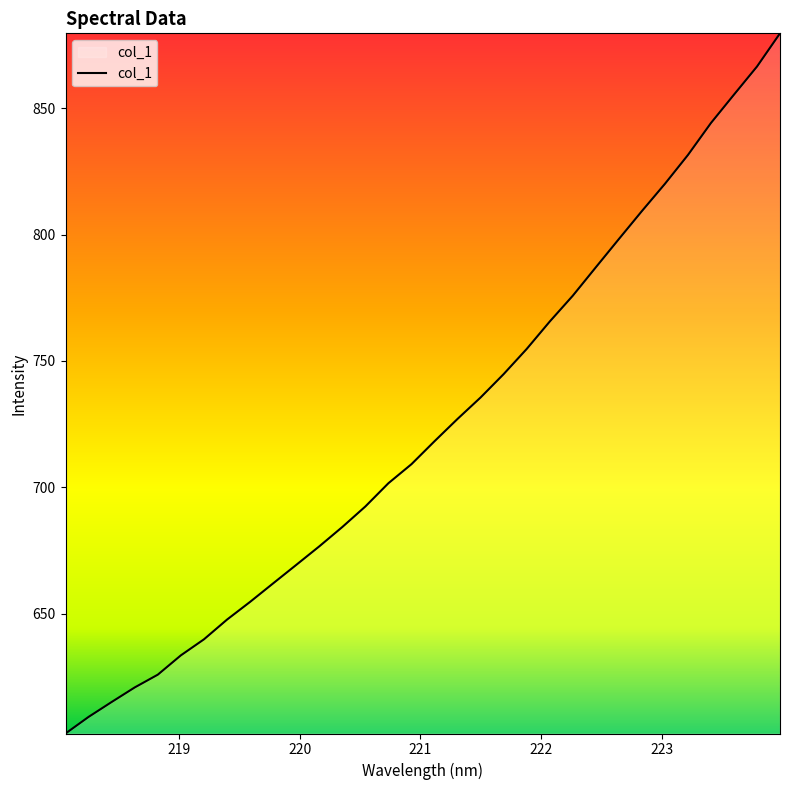

What is the difference between the maximum and minimum values?

276.9